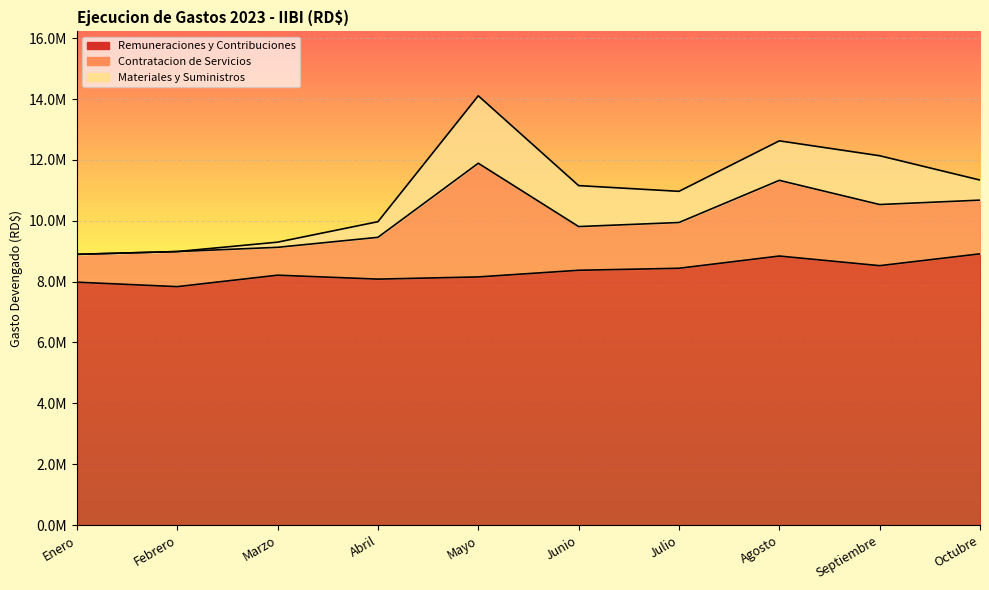

What is the difference between the maximum and minimum values in the Remuneraciones y Contribuciones series?

1078612.7